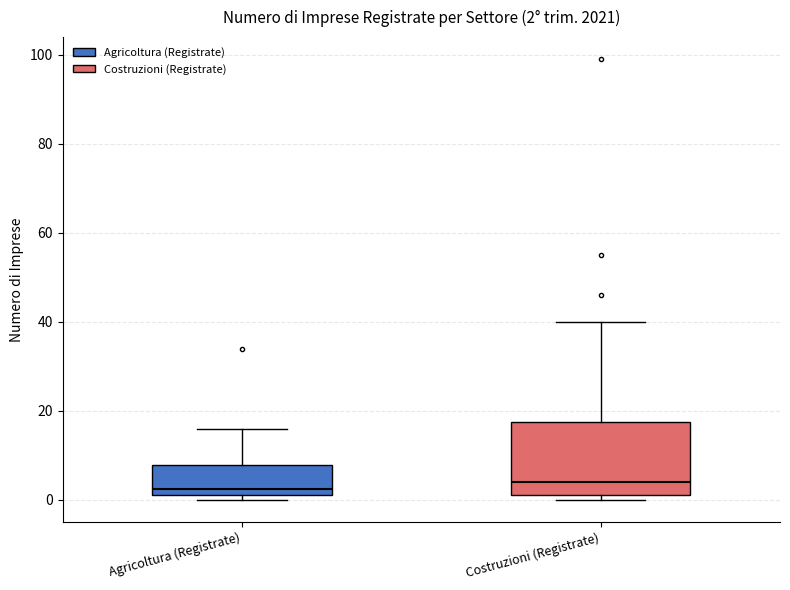

Comparing the boxes themselves (not the whiskers), which one is the tallest?

Costruzioni (Registrate)